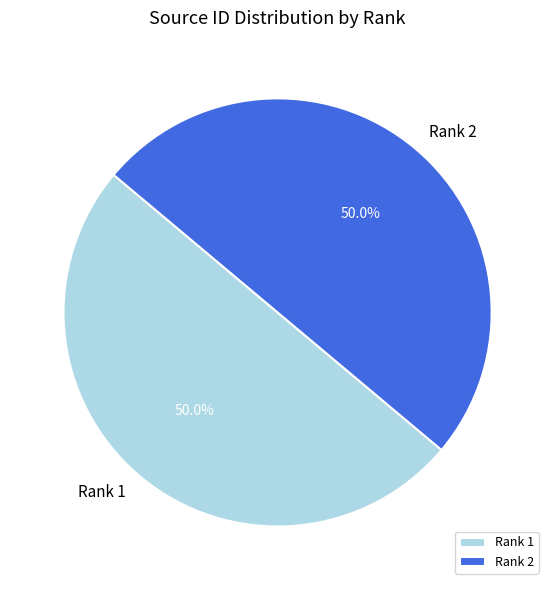

Approximately how many times larger is the value at Rank 1 compared to Rank 2?

1.0